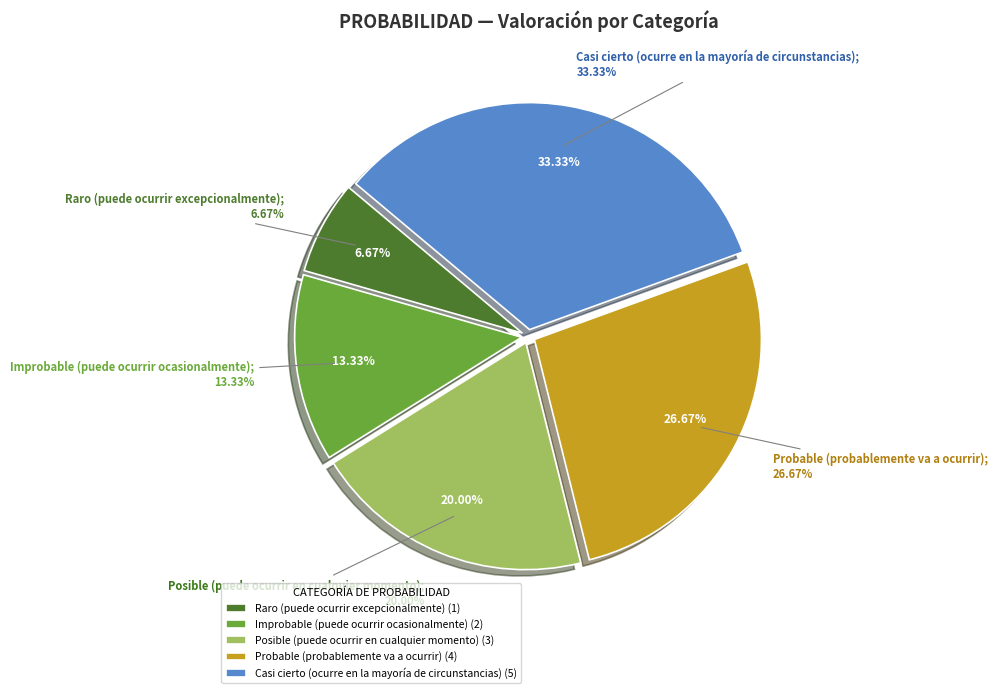

Is it true that Improbable (puede ocurrir ocasionalmente) is 13% of the pie?

True